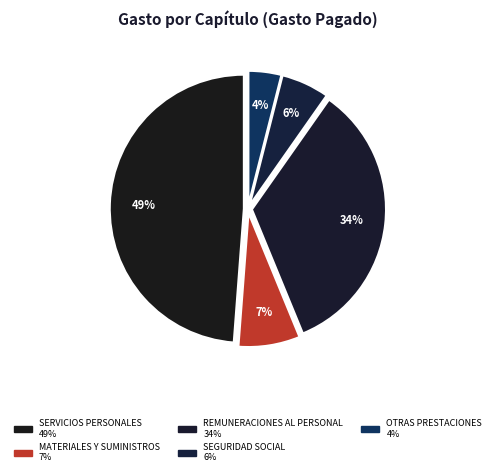

How many segments does this pie chart have?

5